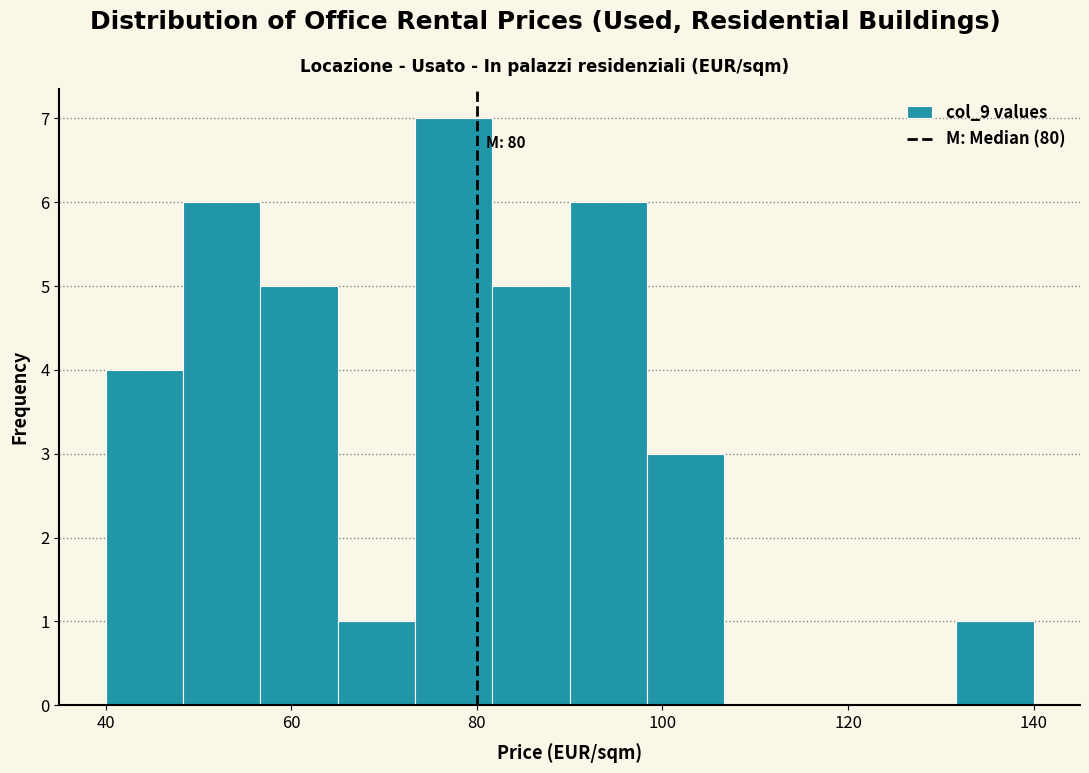

Over which range of the x-axis is the bar tallest?

74 to 82